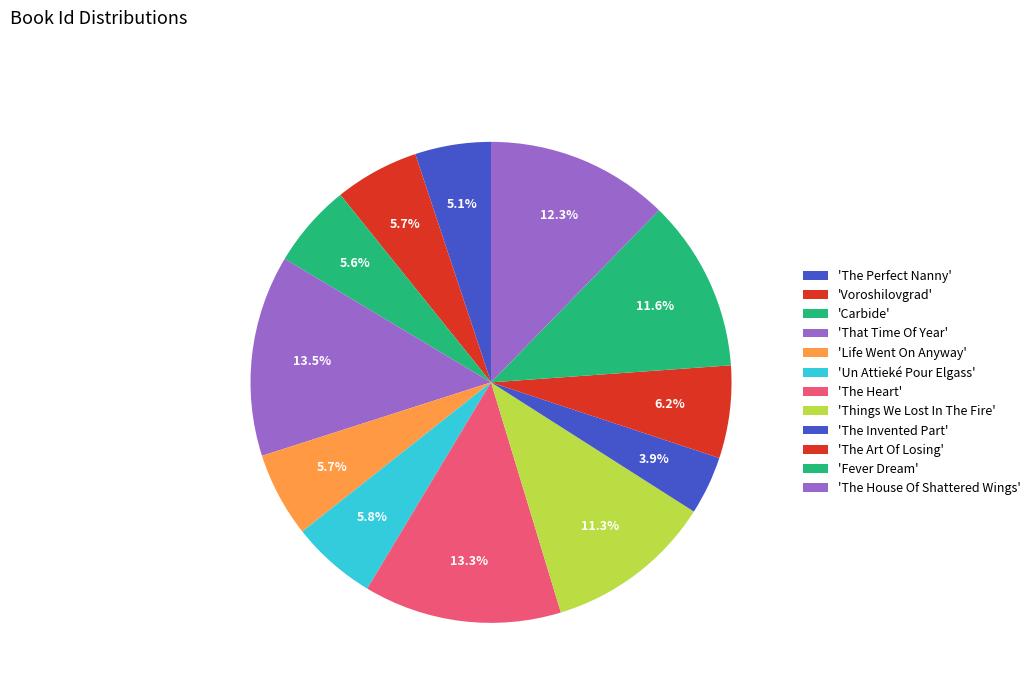

Which slice is the smallest?

The Invented Part